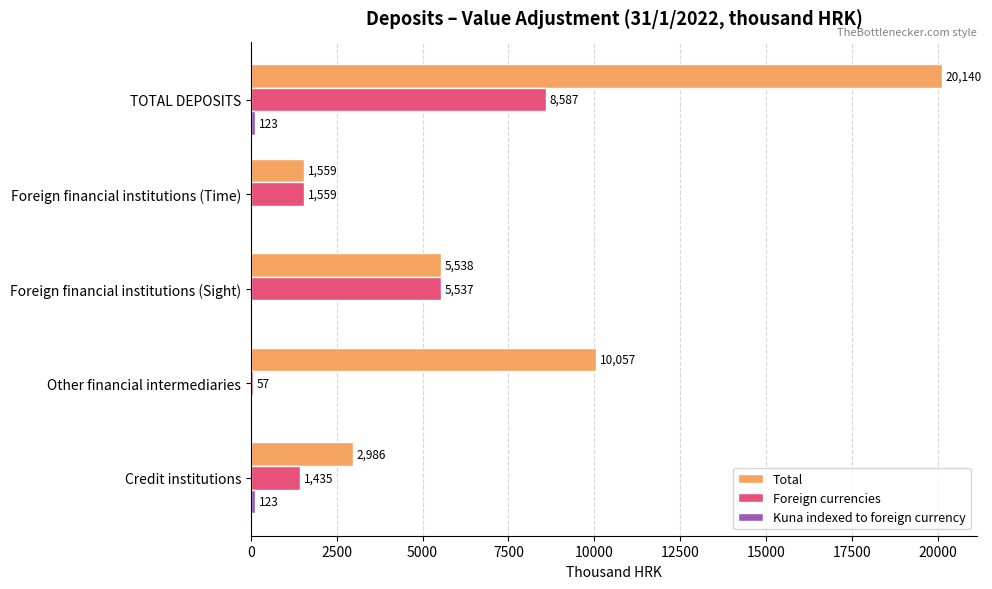

The value of Total at Other financial intermediaries is 10057. True or false?

True